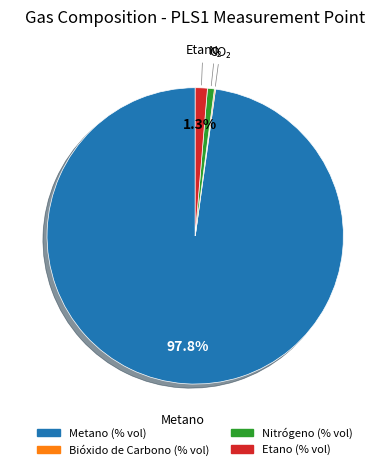

Between Nitrógeno (% vol) and Metano (% vol), which is larger?

Metano (% vol)